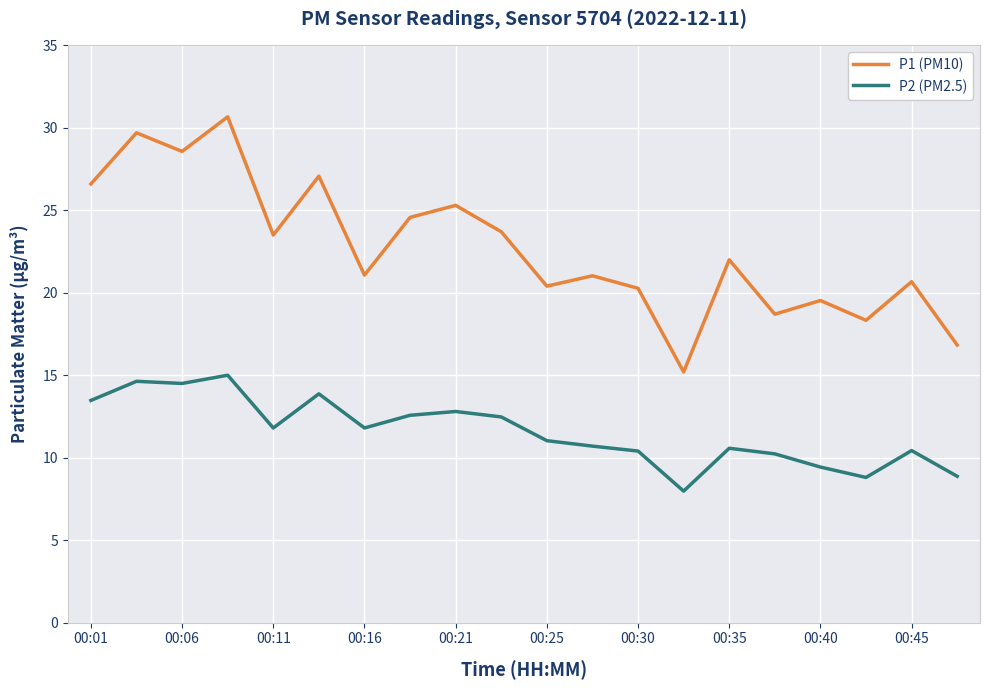

What is the difference between the second highest and minimum values in the P1 (PM10) series?

14.5